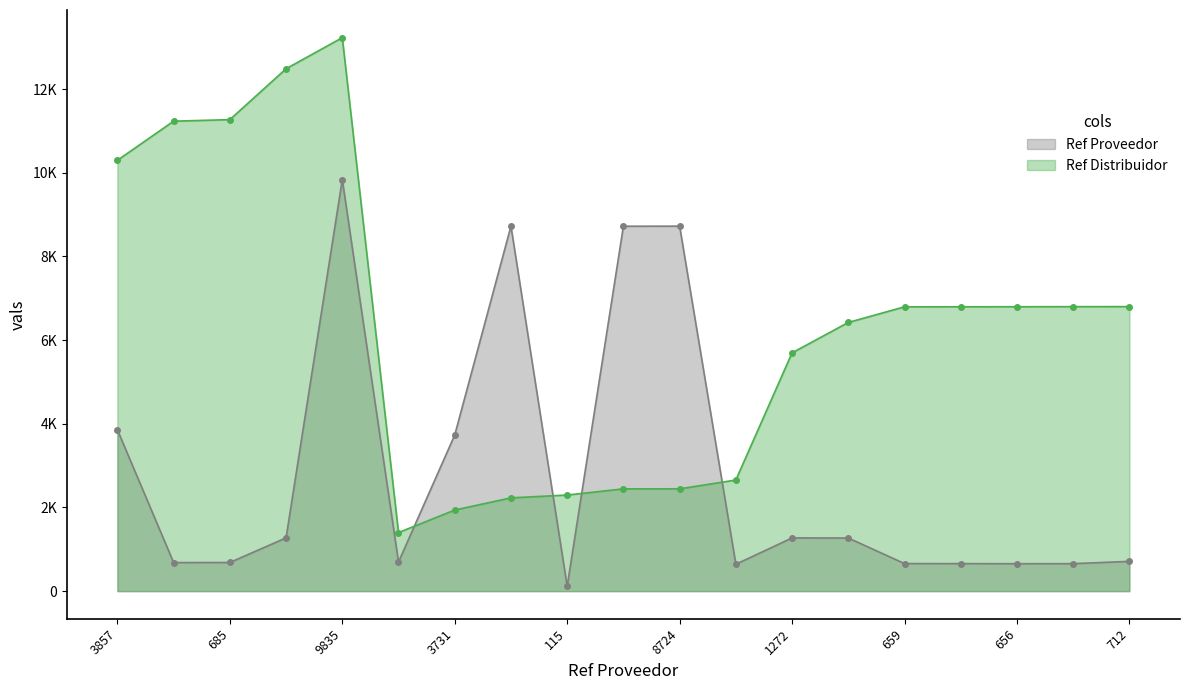

At how many categories does at least one series exceed 11476?

2